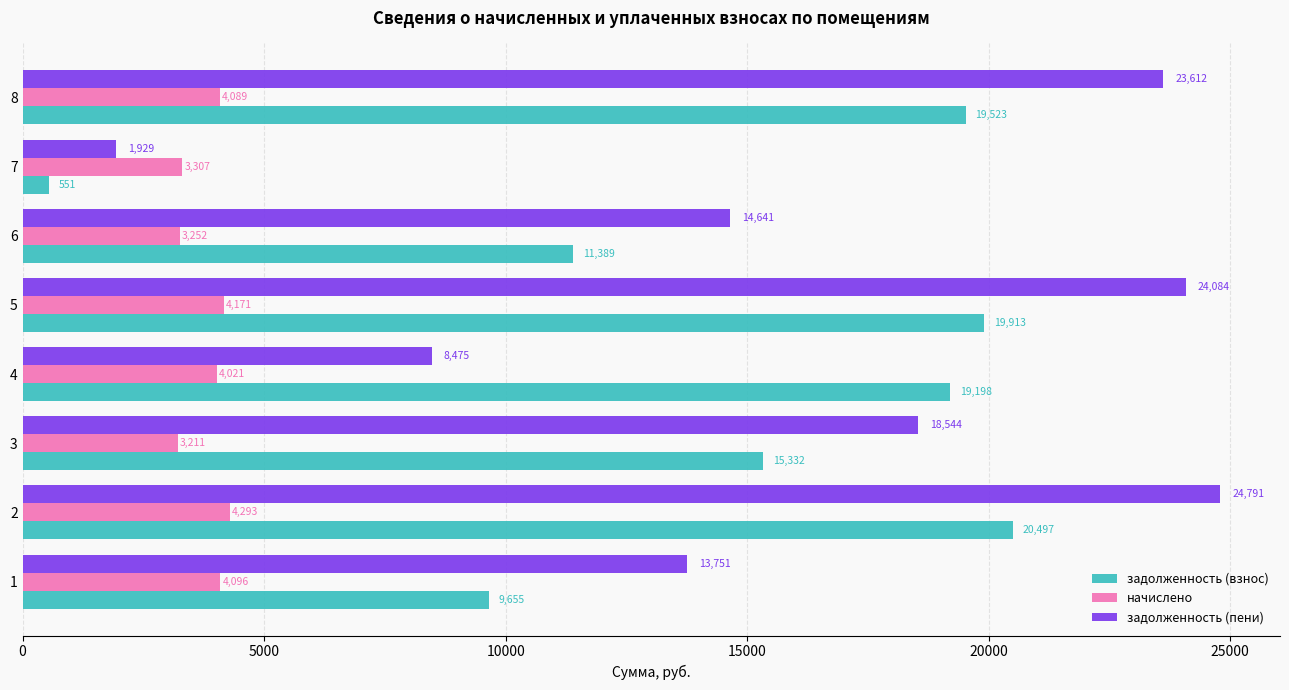

At how many categories does at least one series exceed 5602?

7